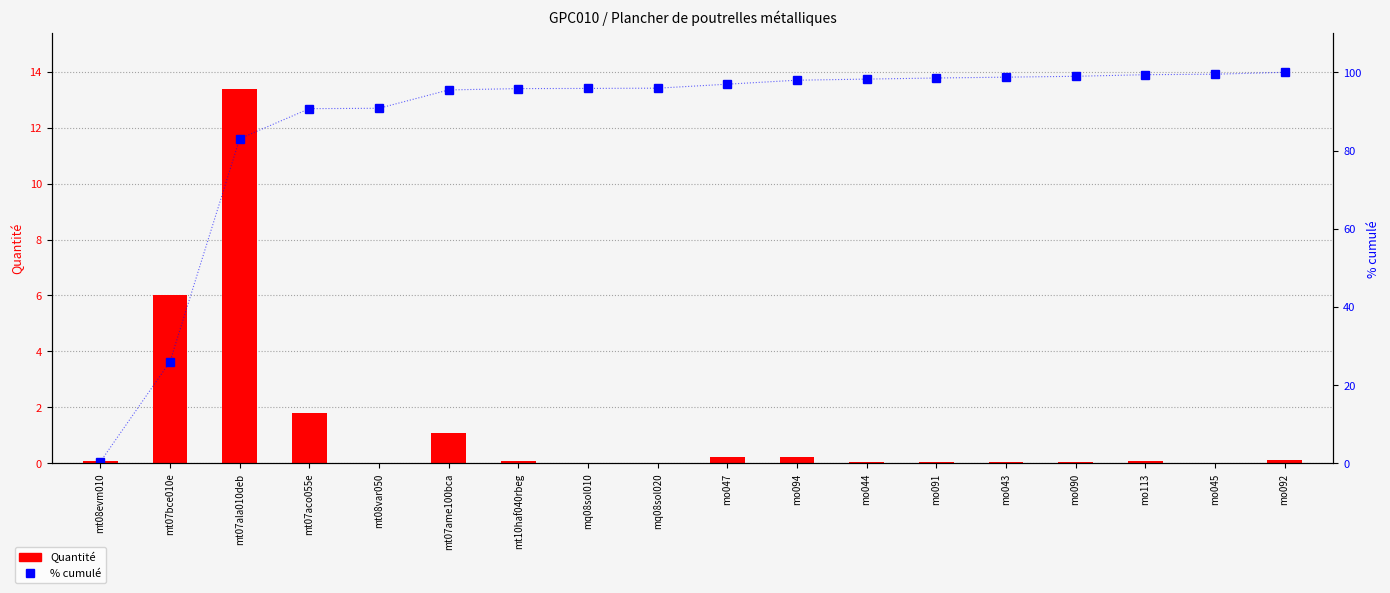

Between mo044 and mo092, which is larger?

mo092